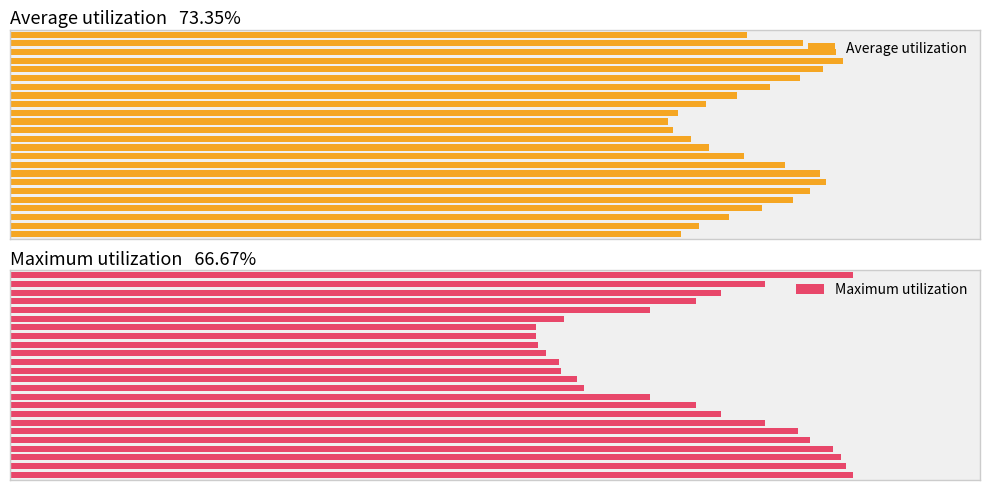

What is the value of the Maximum utilization bar at the 1st from the left?

33.2